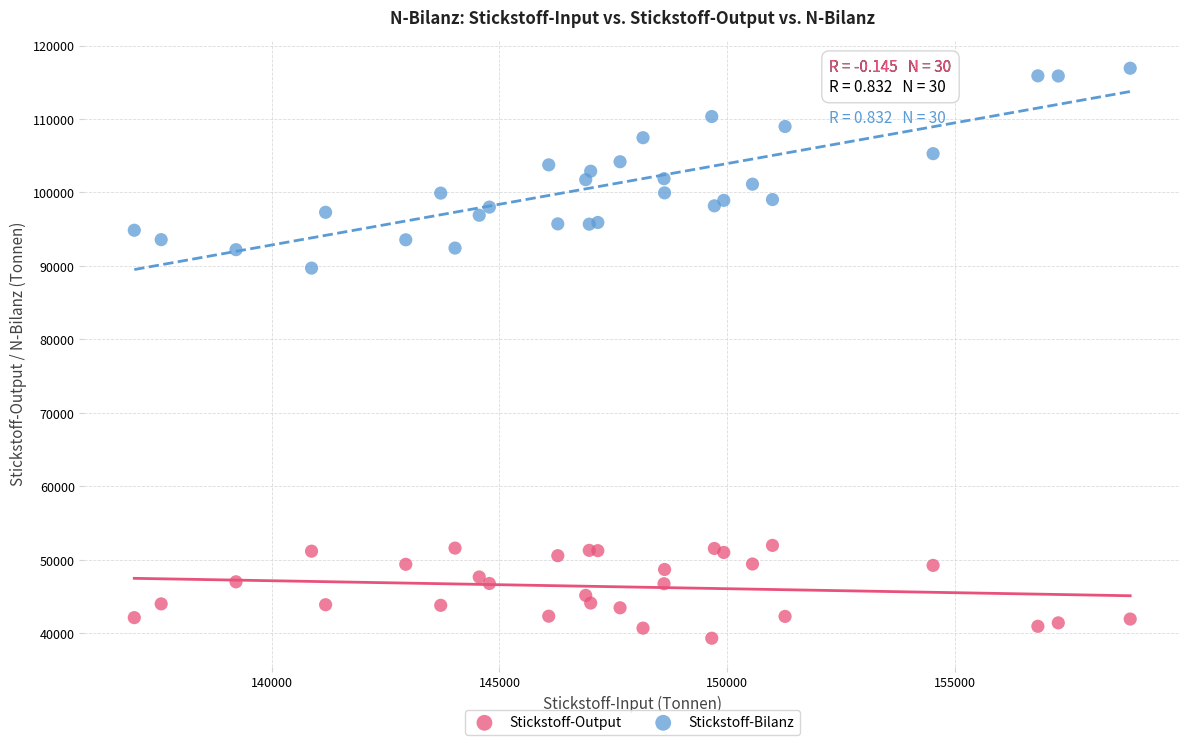

Which series has the largest Y range (max minus min)?

Stickstoff-Bilanz